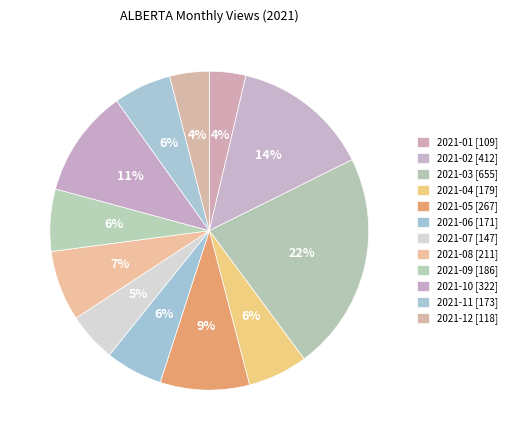

Which has a higher value, 2021-07 or 2021-10?

2021-10